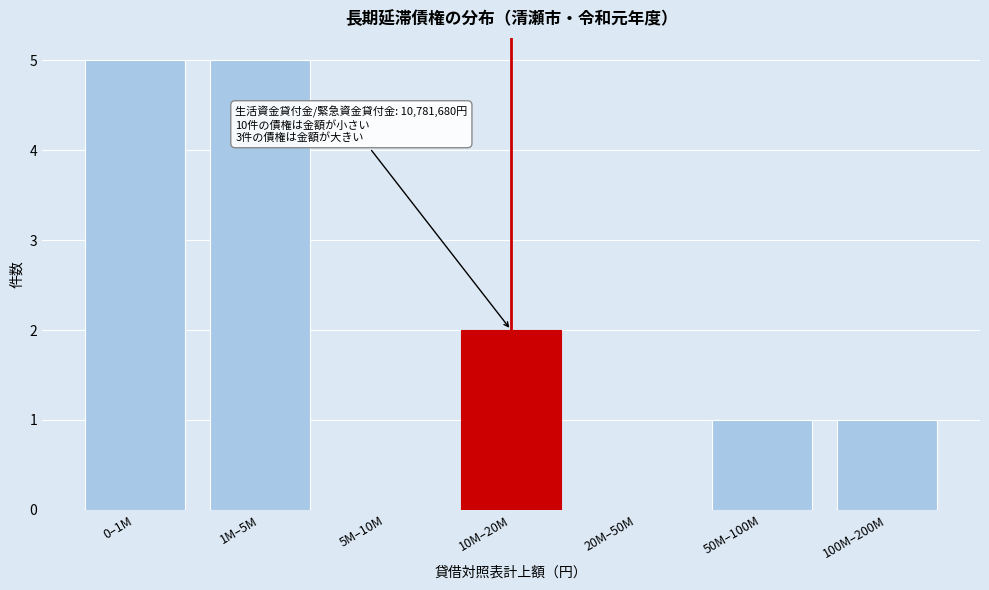

Reading left to right, list all the values displayed in this chart.

0–1M=5	1M–5M=5	5M–10M=0	10M–20M=2	20M–50M=0	50M–100M=1	100M–200M=1